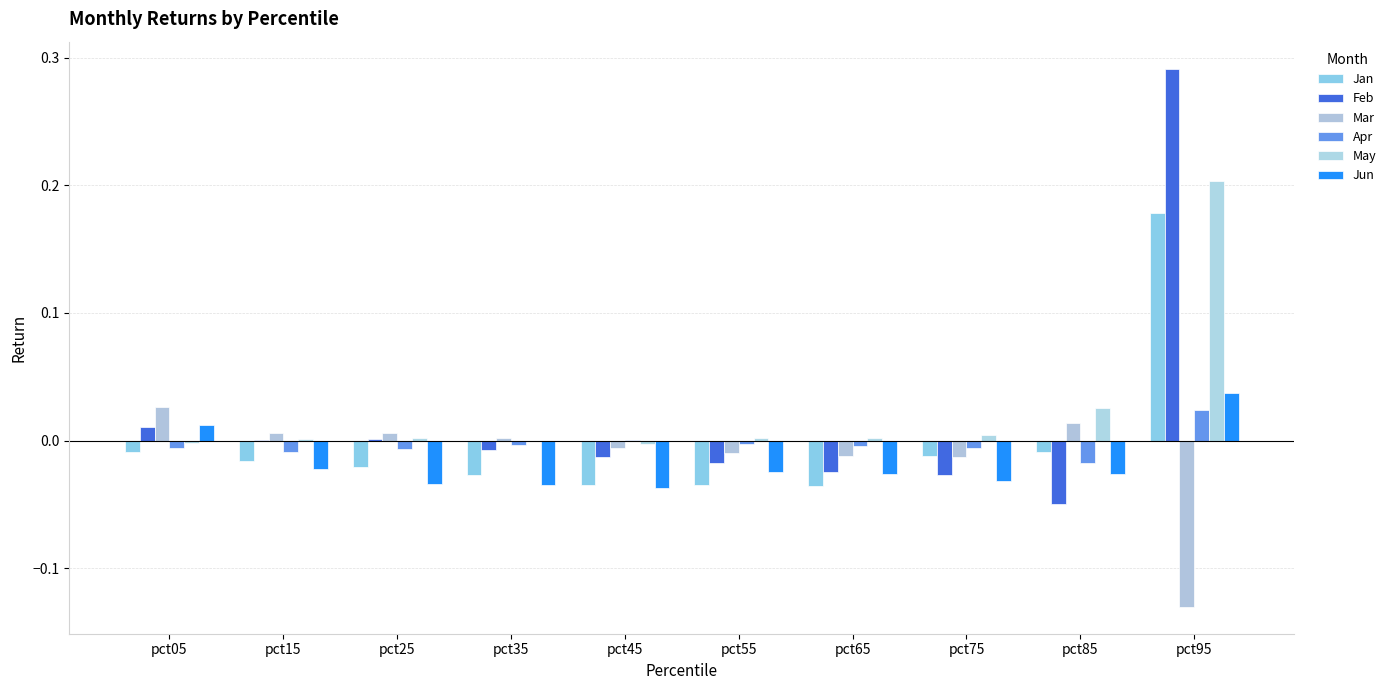

Count the number of data series in this chart.

6